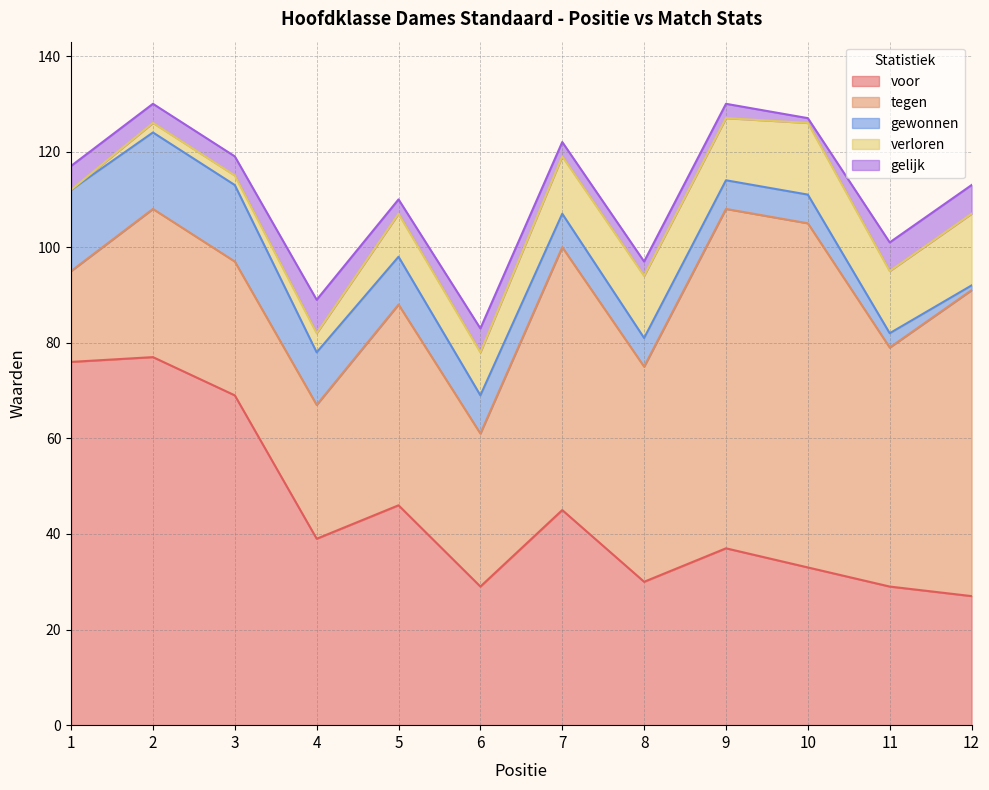

What are all the series names shown in the legend?

voor, tegen, gewonnen, verloren, gelijk